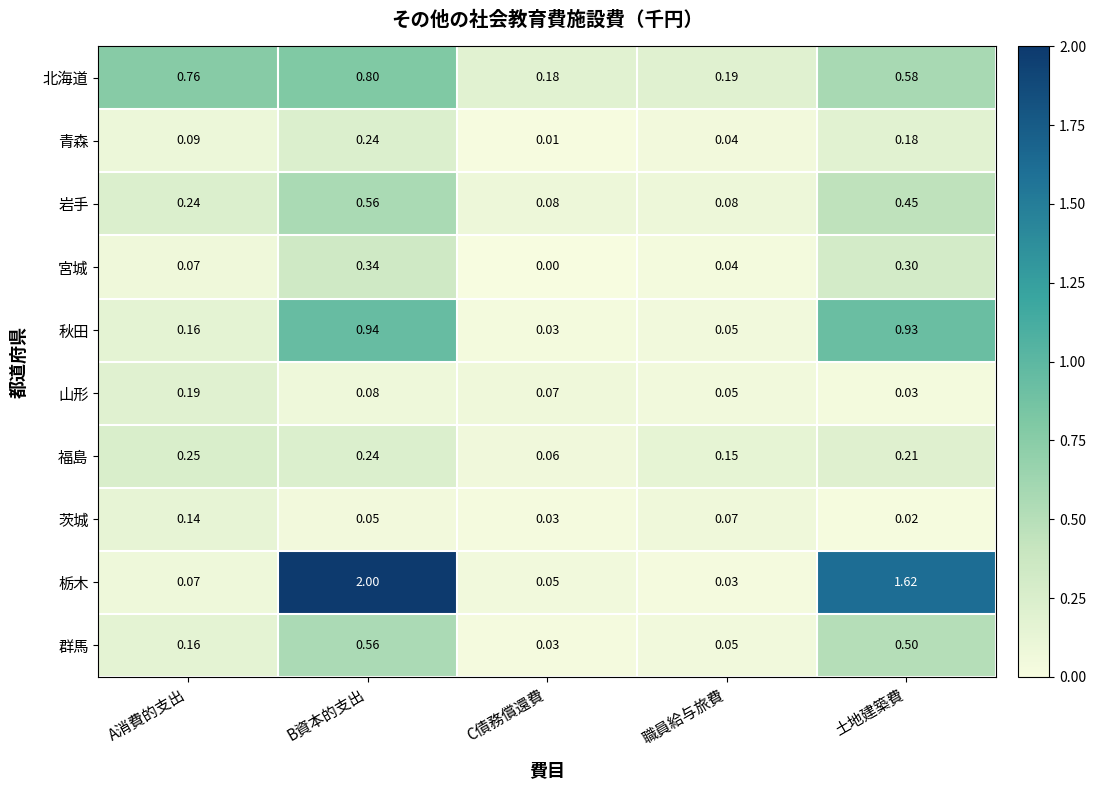

Where is 宮城 nearest to the value 0?

C債務償還費